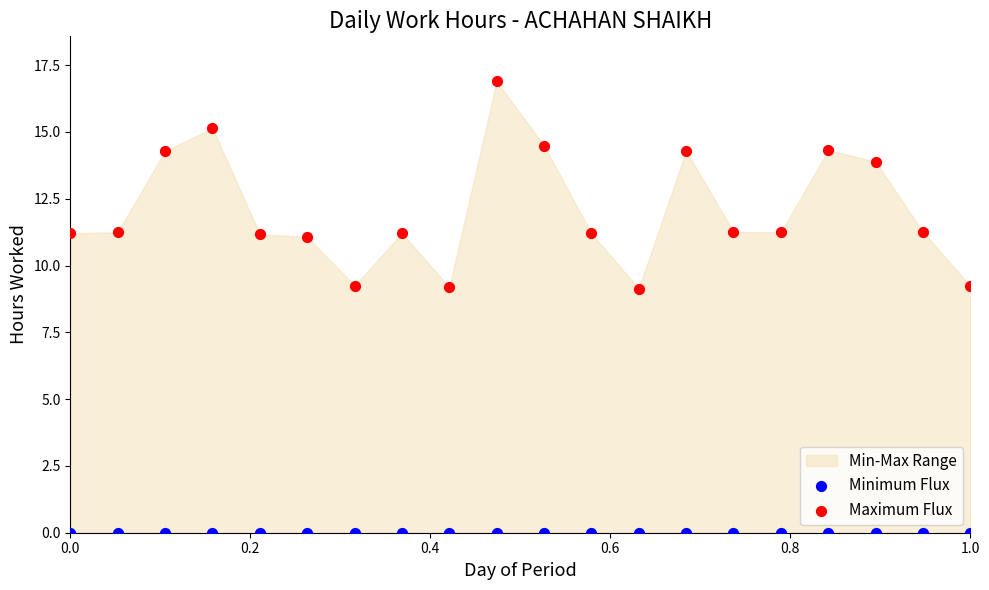

In the Maximum Flux series, what Y value is closest to 13?

13.9